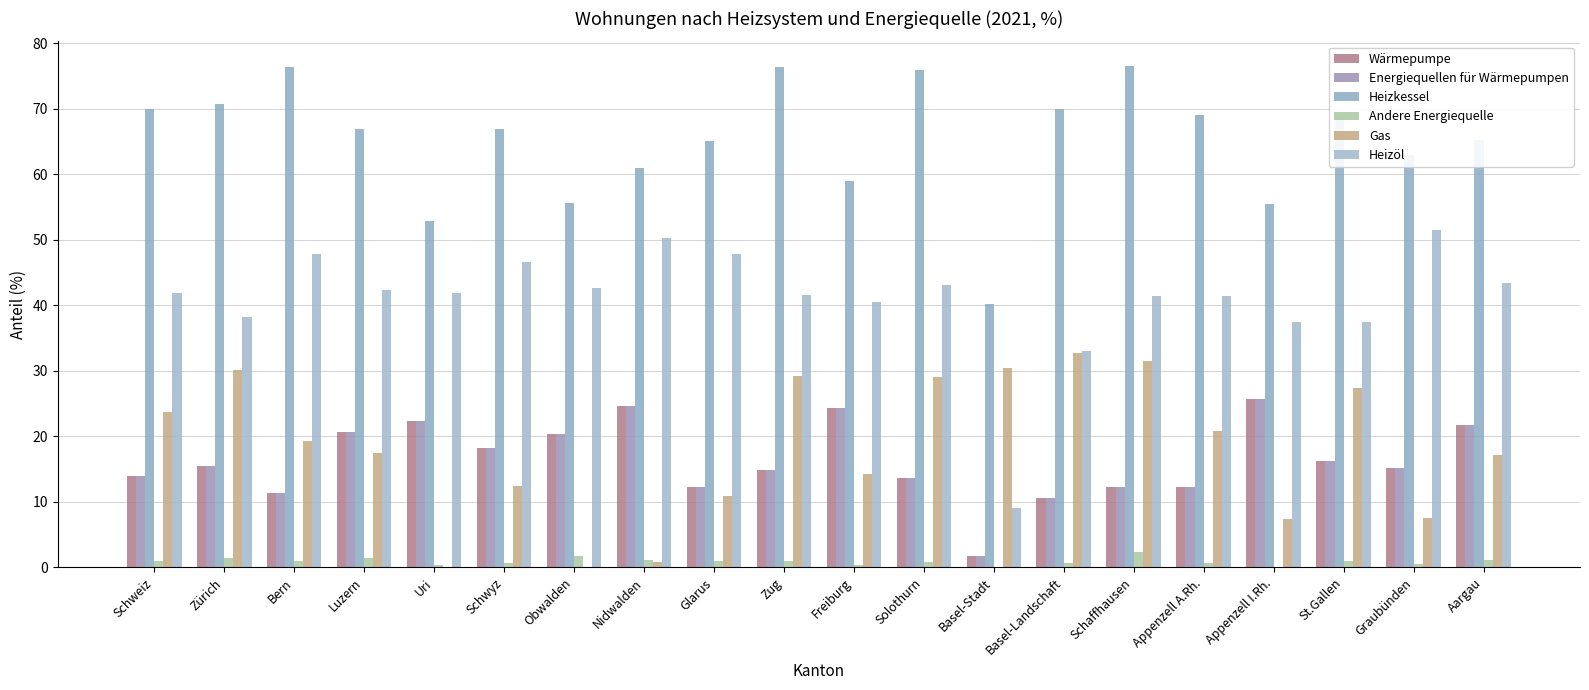

List the labels in order of Energiequellen für Wärmepumpen value, smallest first.

Basel-Stadt, Basel-Landschaft, Bern, Glarus, Appenzell A.Rh., Schaffhausen, Solothurn, Schweiz, Zug, Graubünden, Zürich, St.Gallen, Schwyz, Obwalden, Luzern, Aargau, Uri, Freiburg, Nidwalden, Appenzell I.Rh.